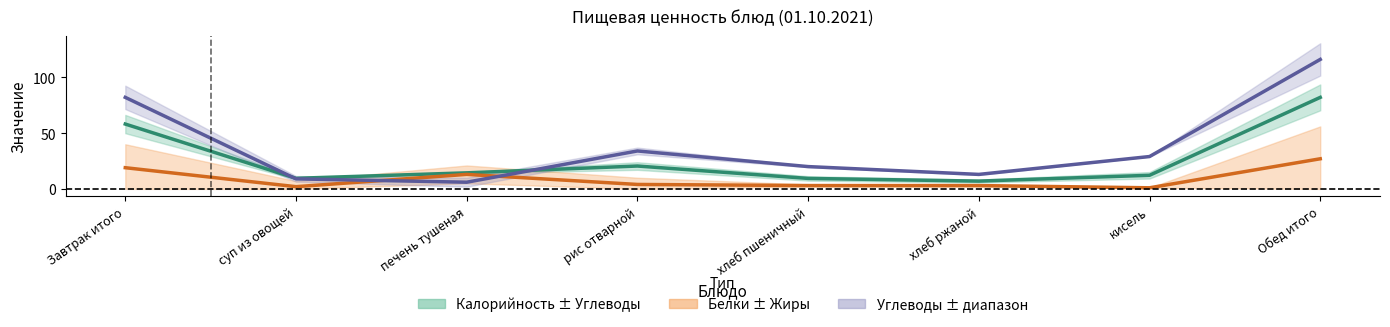

Where does the Калорийность (центр) series first go above 14?

Завтрак итого